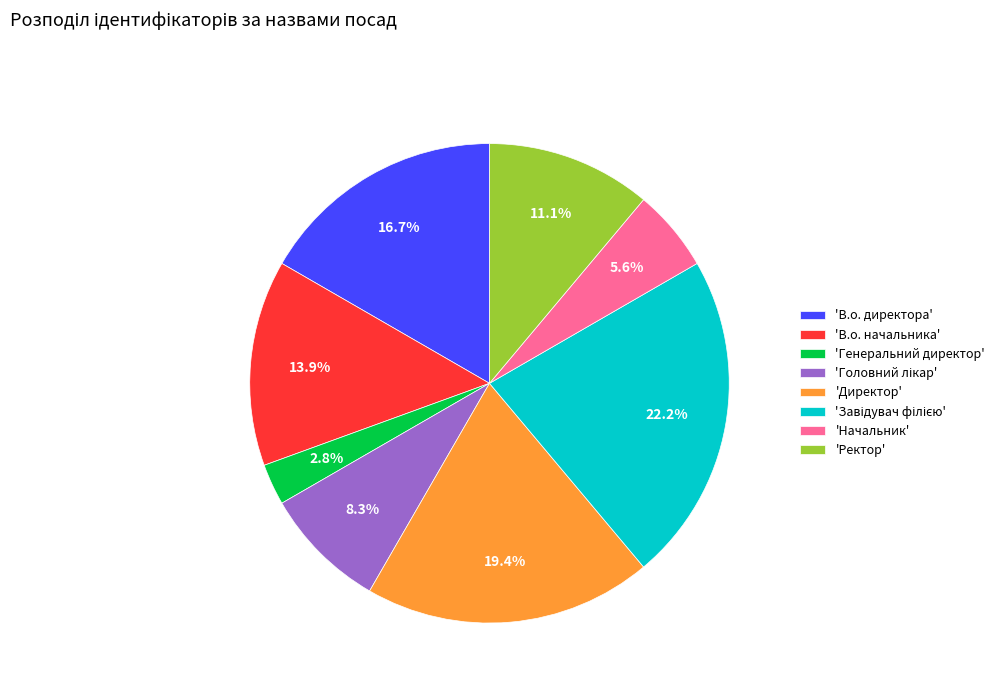

Combined, do 'В.о. начальника' and 'Начальник' account for over 50%?

No